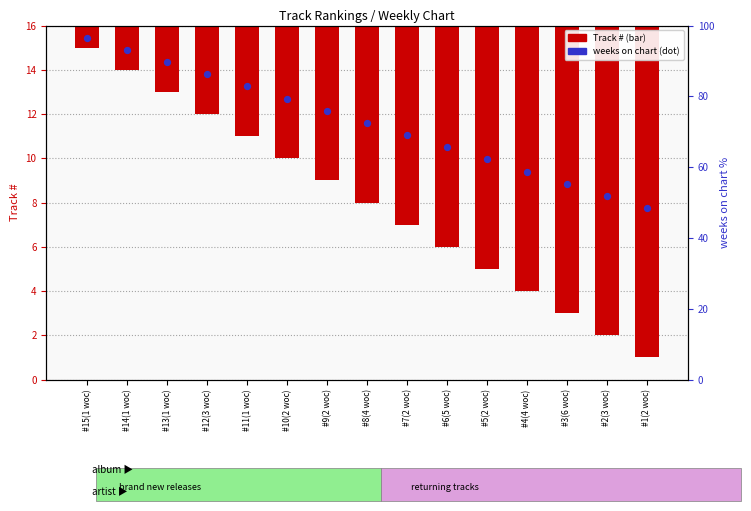

What are all the series names shown in the legend?

Track #, weeks on chart